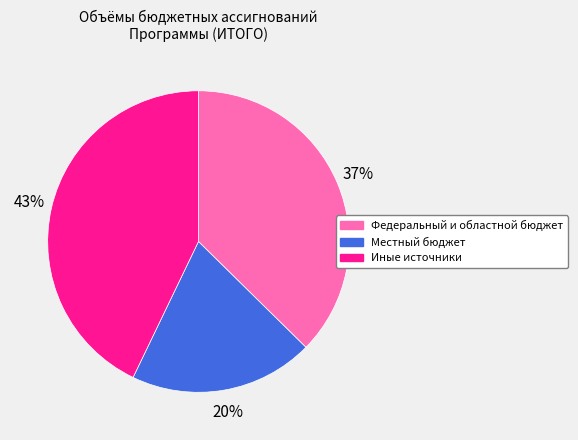

Which has a higher value, Иные источники or Местный бюджет?

Иные источники